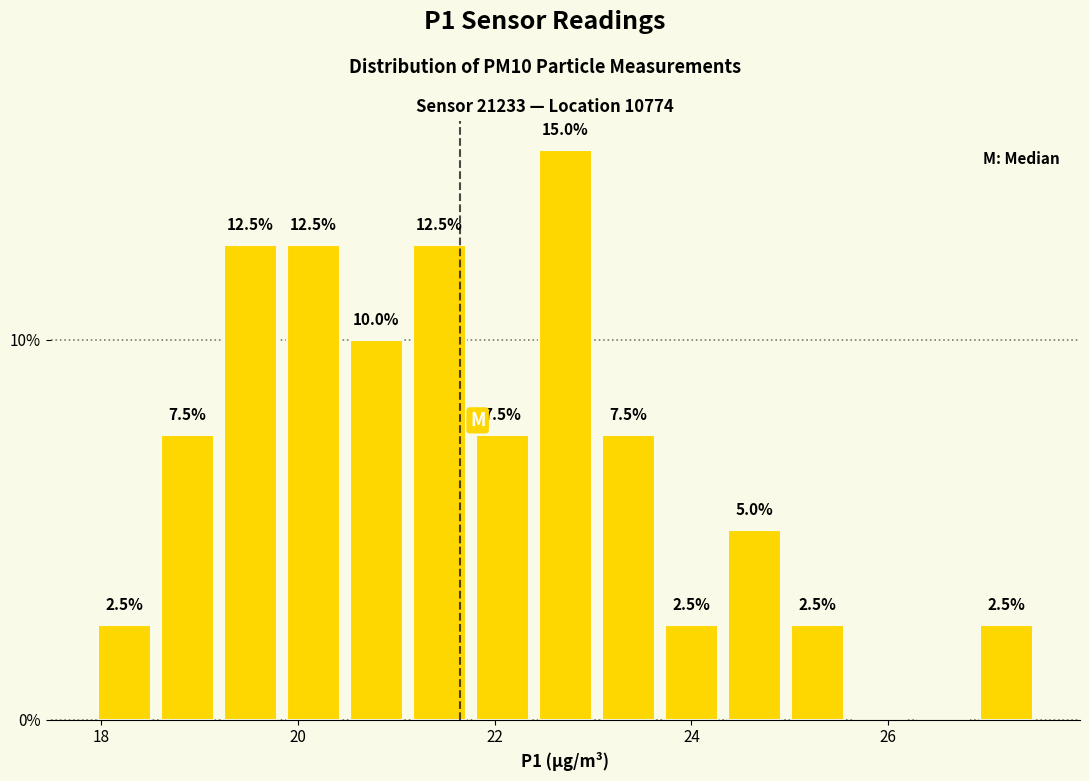

Read against the x-axis, roughly where is the centre of the tallest bar?

22.8